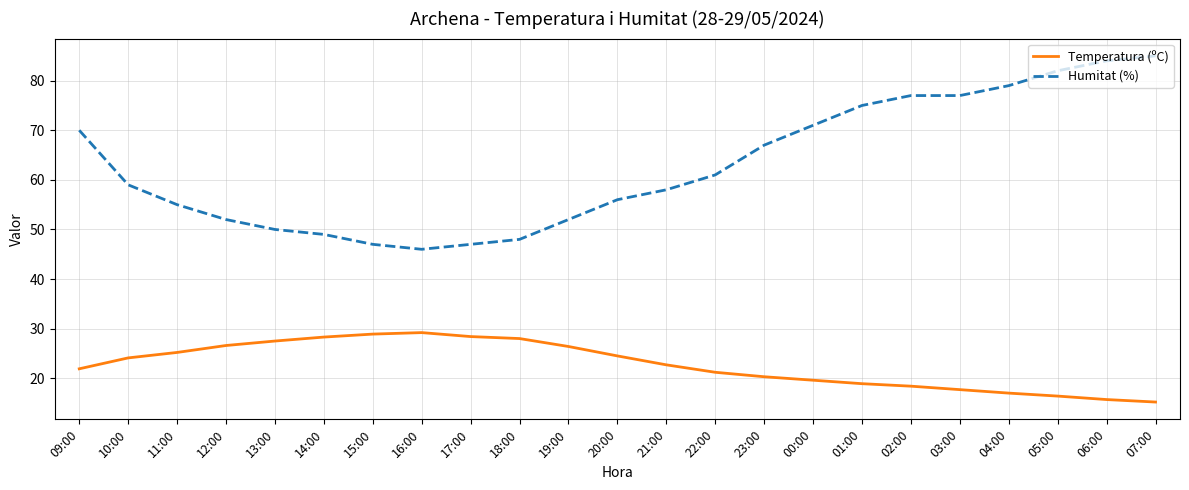

Which series has the largest total across all categories?

Humitat (%)